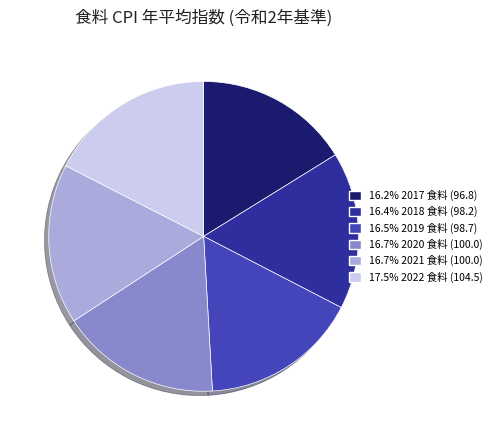

Does any single category account for the majority?

No